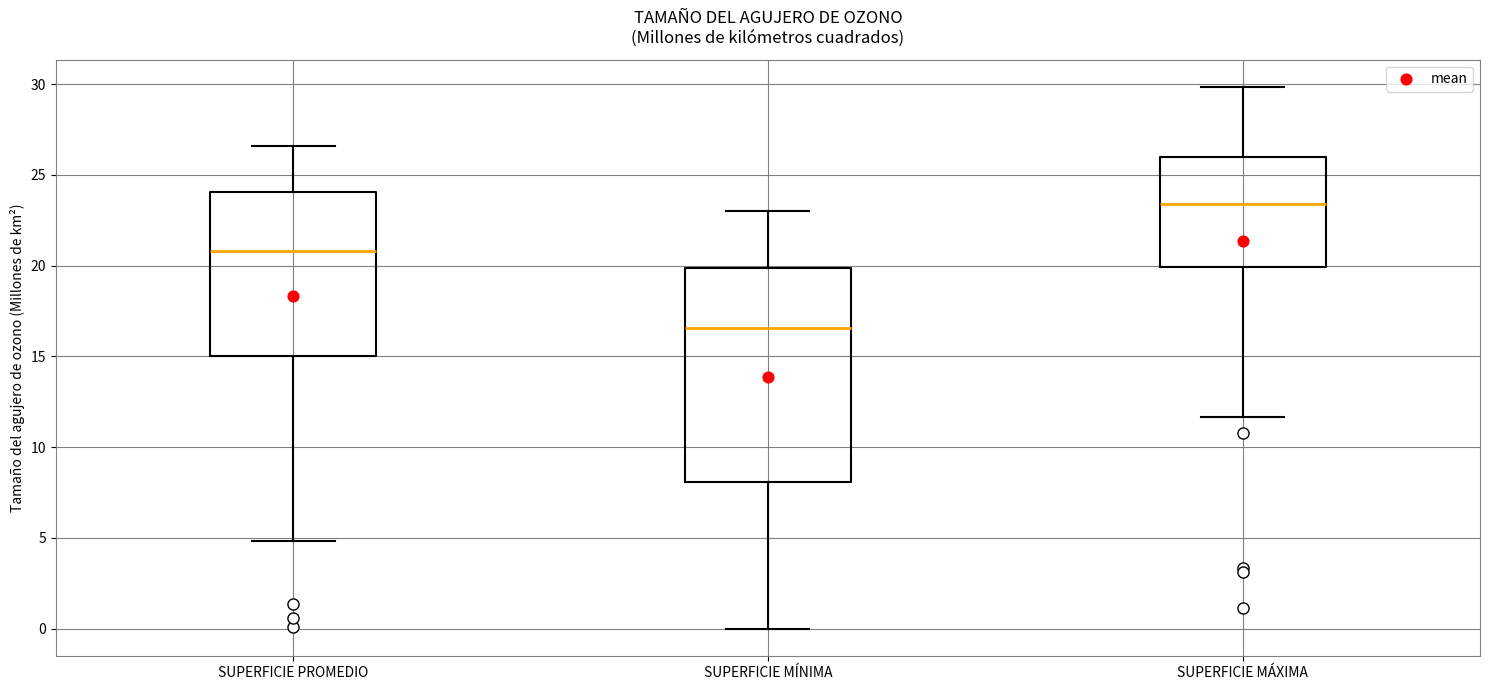

Which box has the lowest median line?

SUPERFICIE MÍNIMA